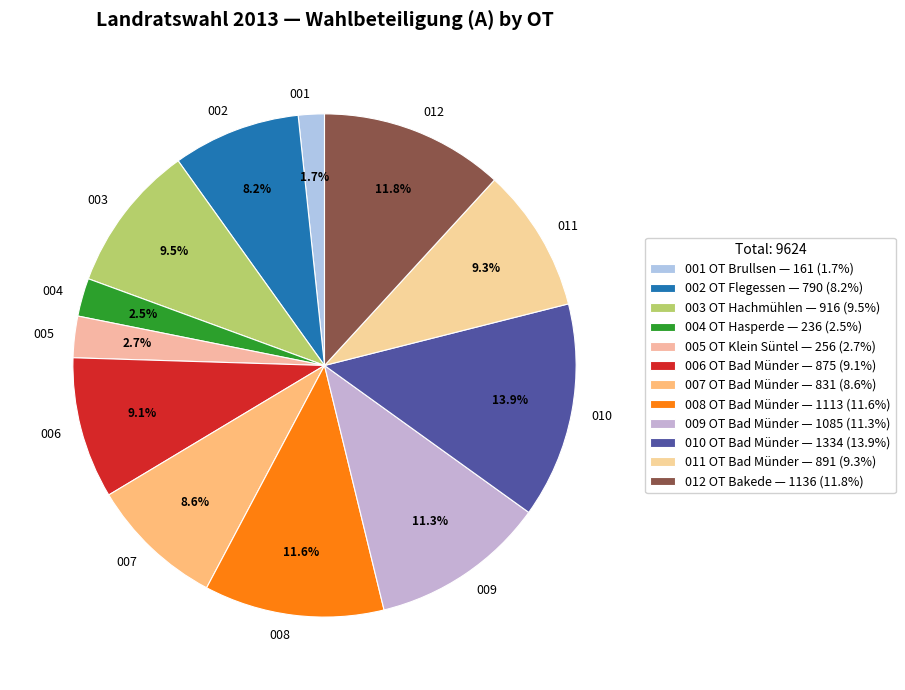

What is the ratio of the value at 001 OT Brullsen to the value at 010 OT Bad Münder?

0.1